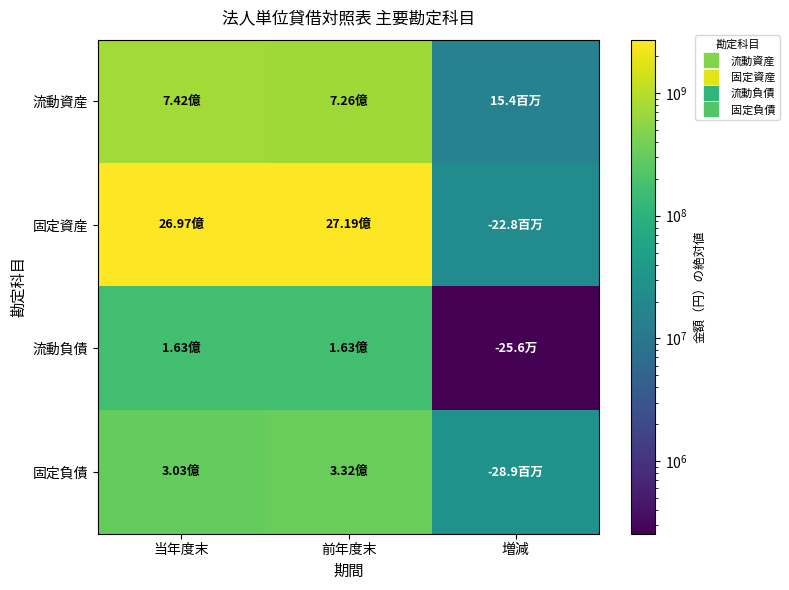

At 当年度末, list the series in order from largest to smallest.

固定資産, 流動資産, 固定負債, 流動負債